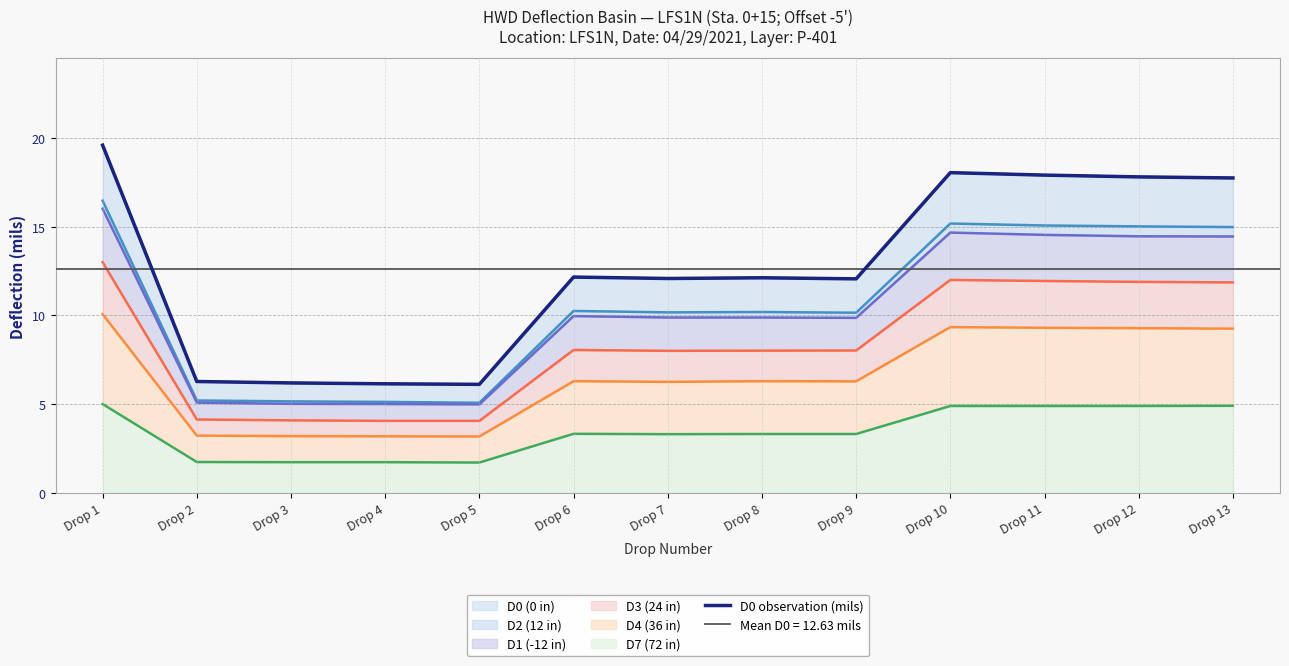

What is the value of the 10th point from the left?

18.1